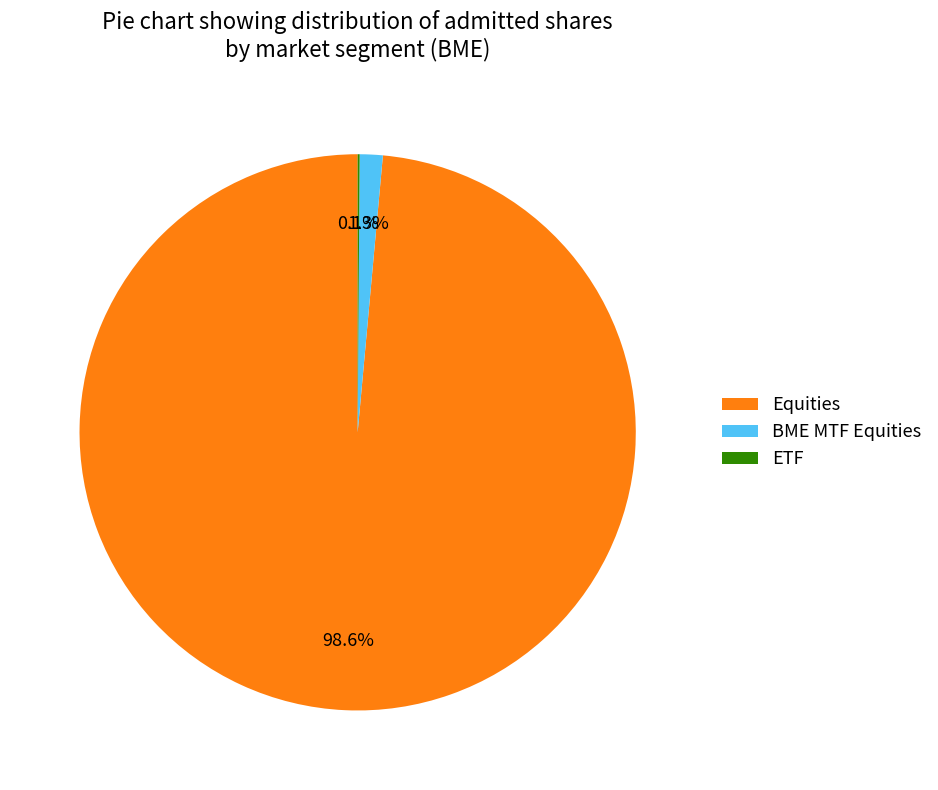

Which slice is the largest?

Equities